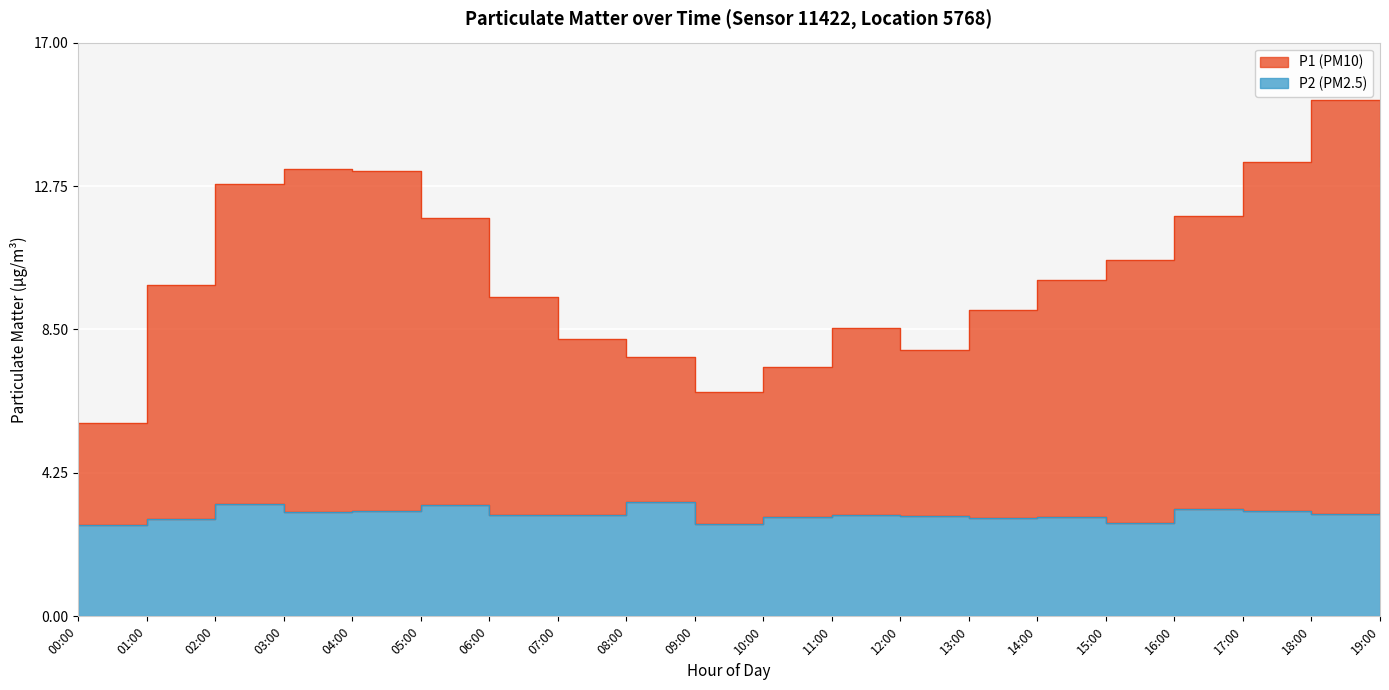

Which label corresponds to the smallest value in the chart?

00:00